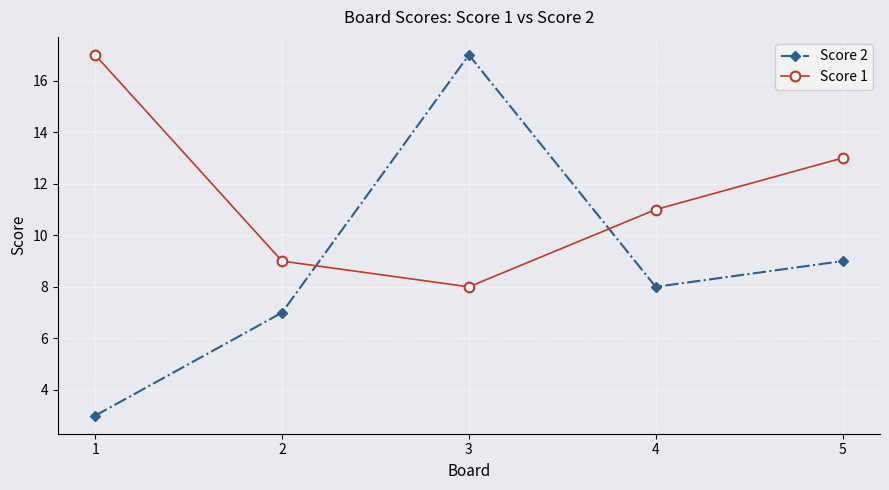

Which series has the largest range (max minus min)?

Score 2